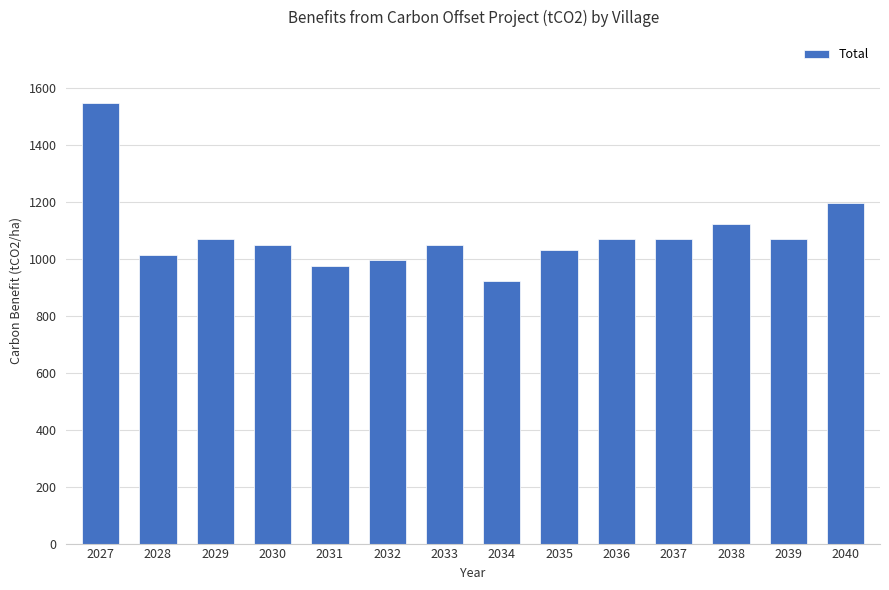

What is the minimum value shown in the chart?

920.0